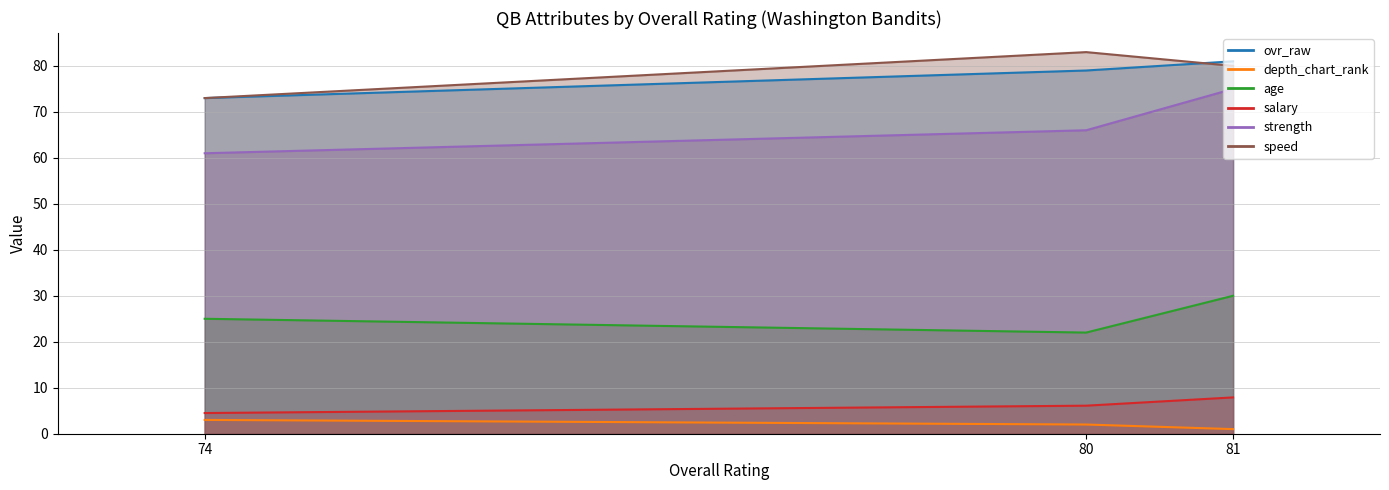

Rank the categories by depth_chart_rank value from lowest to highest.

81, 80, 74